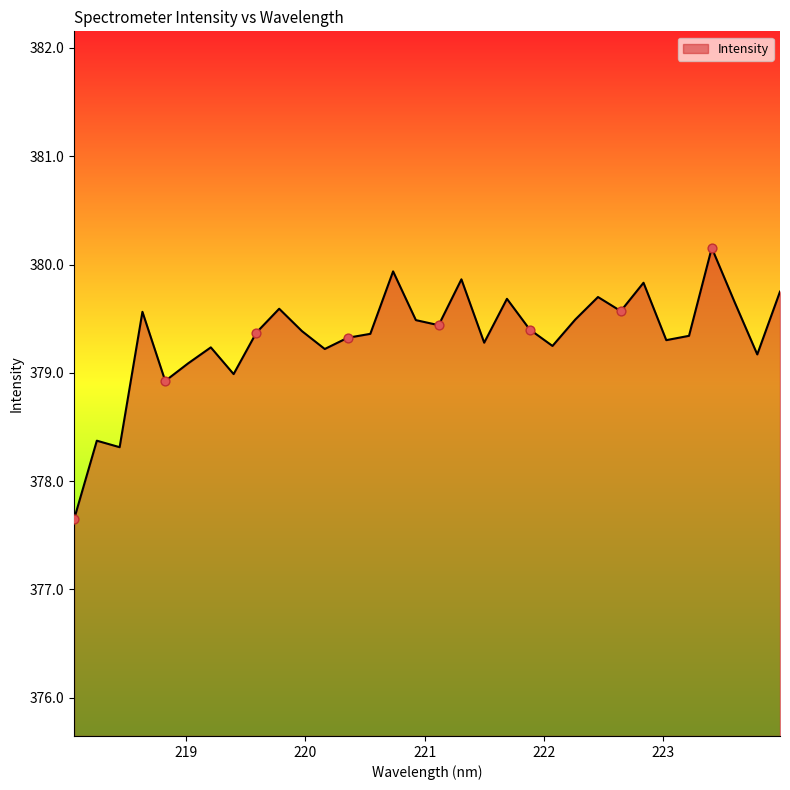

What is the difference between the maximum and minimum values?

2.5